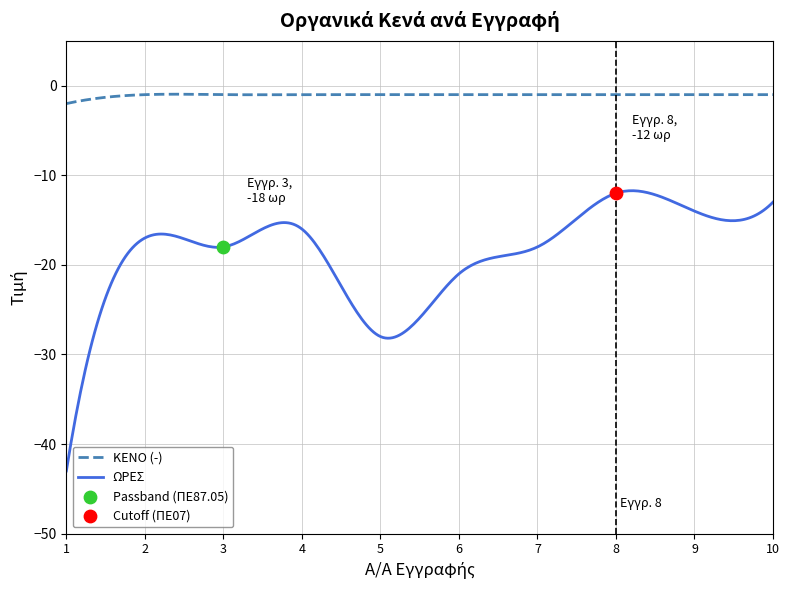

At how many categories does at least one series exceed -20?

10